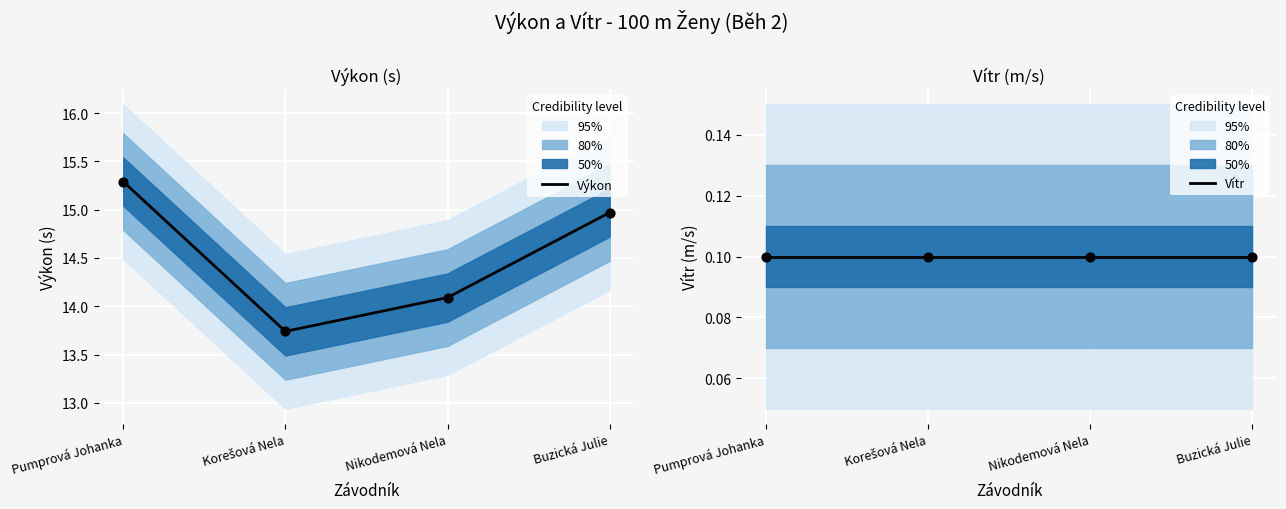

Which series has the largest total across all categories?

Výkon